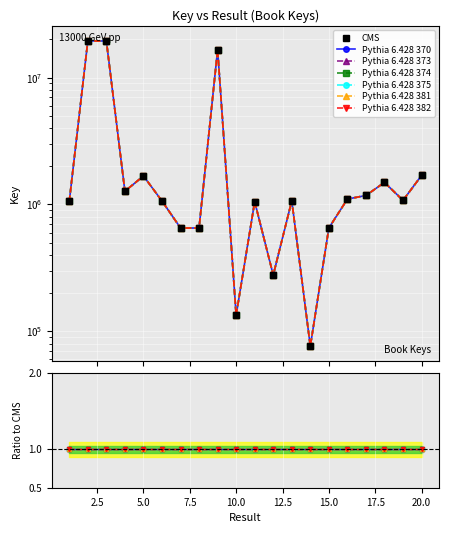

Rank the series at 11 from highest to lowest value.

Pythia 6.428 370, Pythia 6.428 373, Pythia 6.428 374, Pythia 6.428 375, Pythia 6.428 381, Pythia 6.428 382